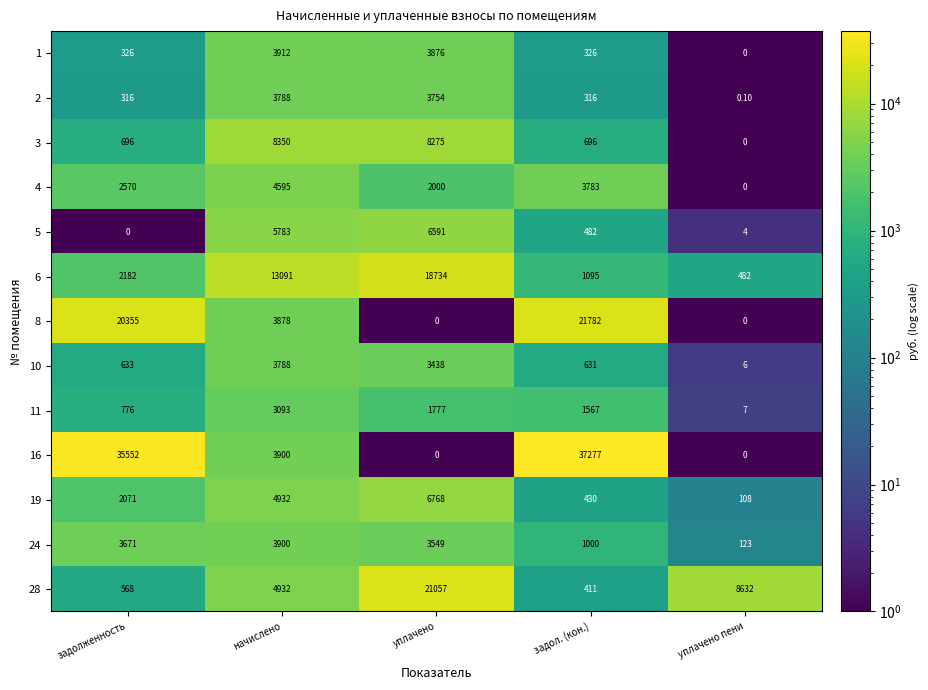

What is the spread (max minus min) of values at уплачено?

21057.0